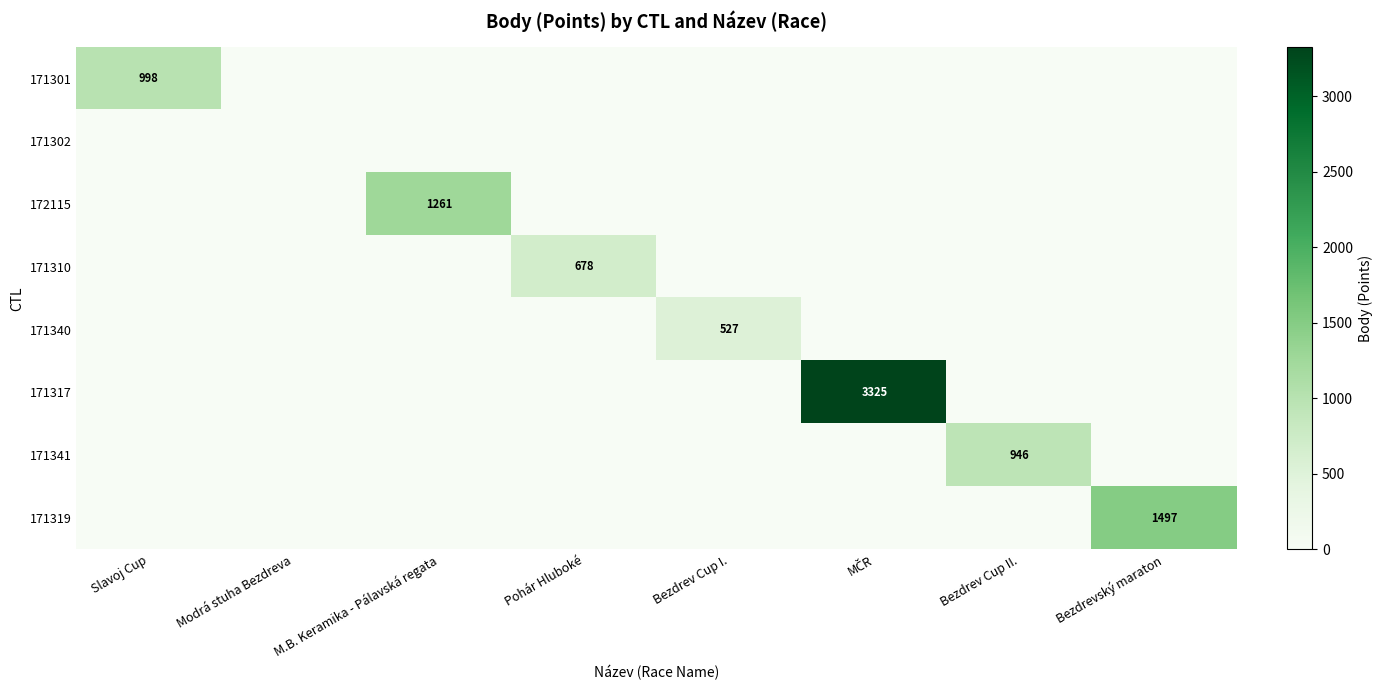

Is the value of 171301 at Modrá stuha Bezdreva greater than the value of 171340 at MČR?

No